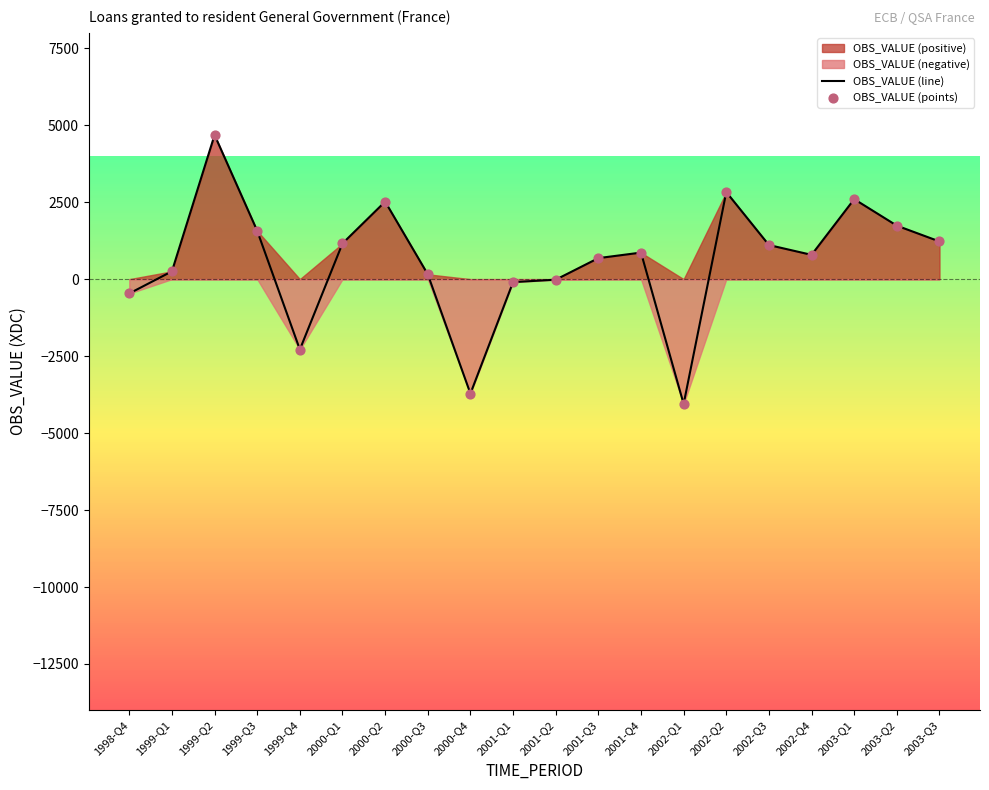

What is the total value across all series at 2001-Q4?

1726